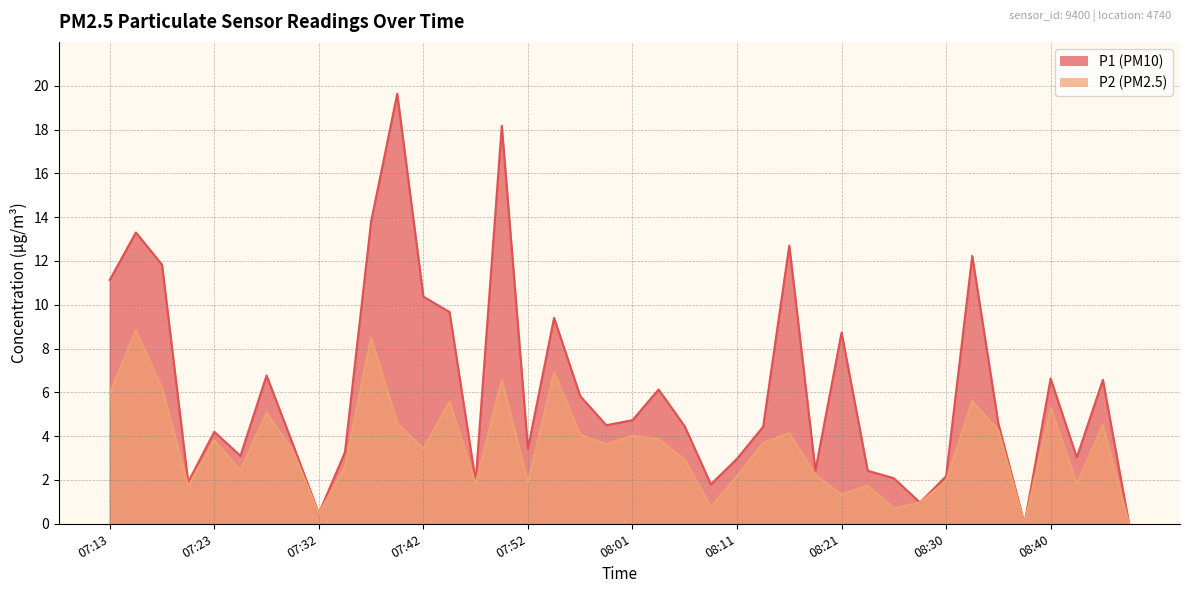

What are all the series names shown in the legend?

P1, P2